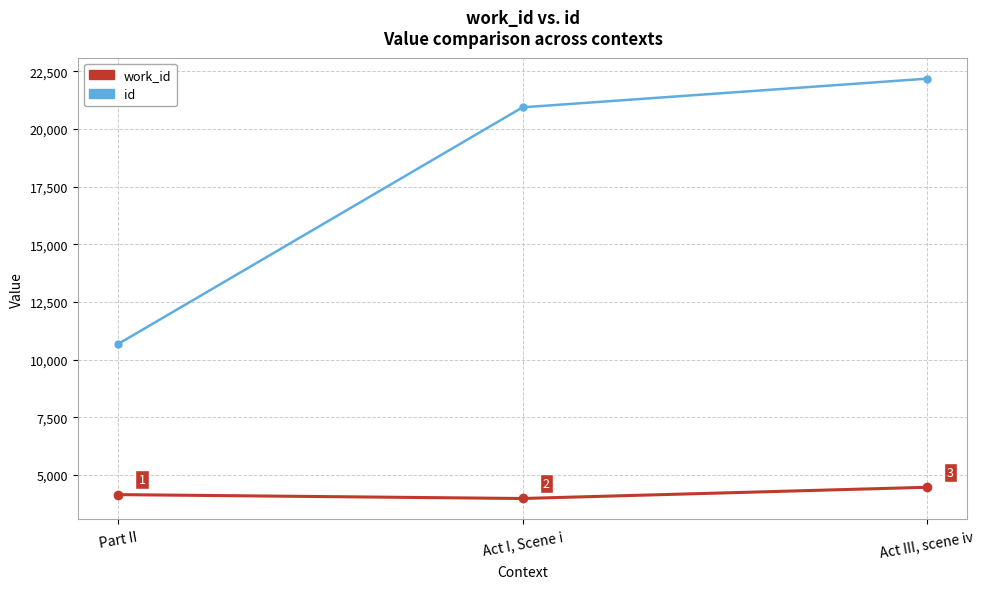

Count the number of data series in this chart.

2